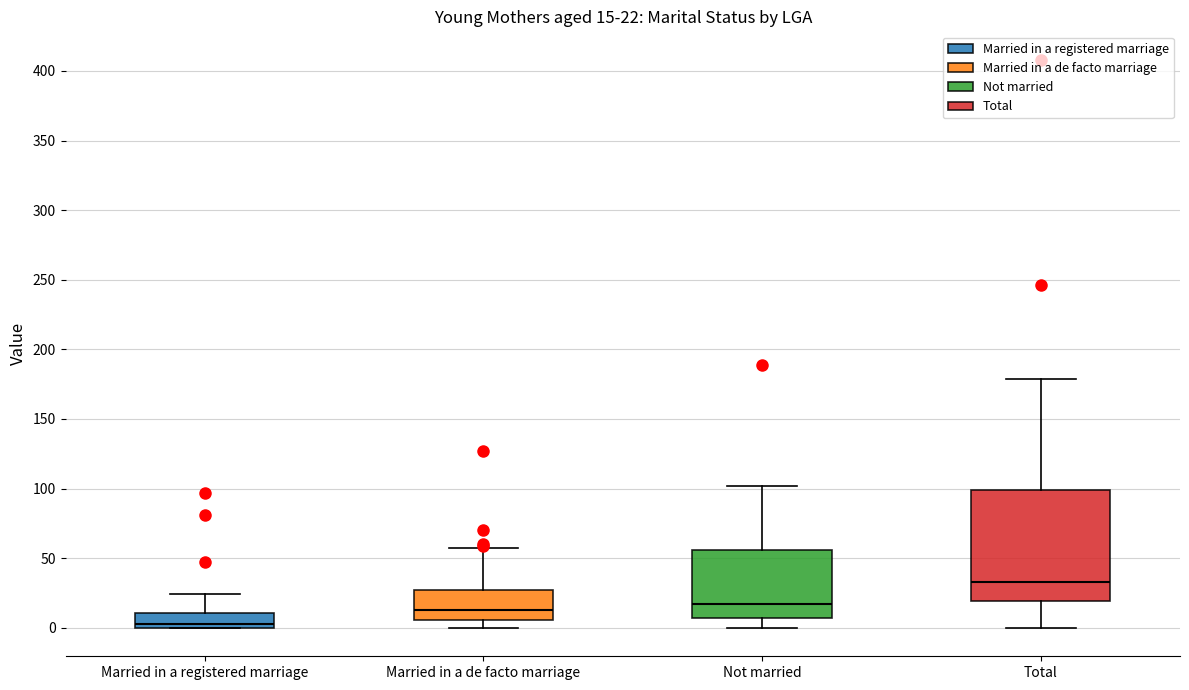

Which box's median line is the highest?

Total